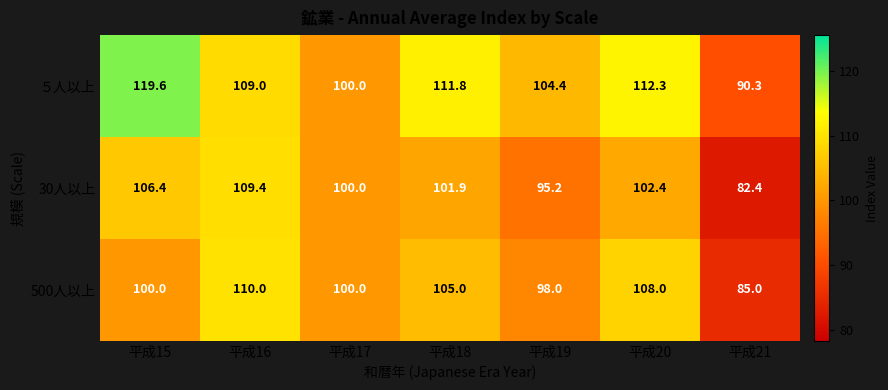

How many data points does each series have?

7